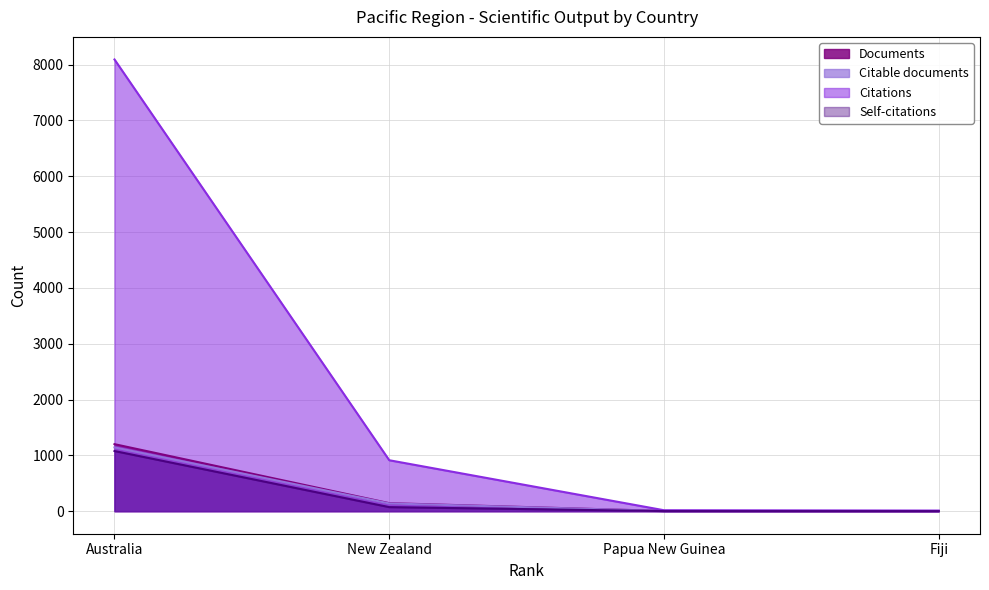

What is the sum of the Documents values at New Zealand and Fiji?

145